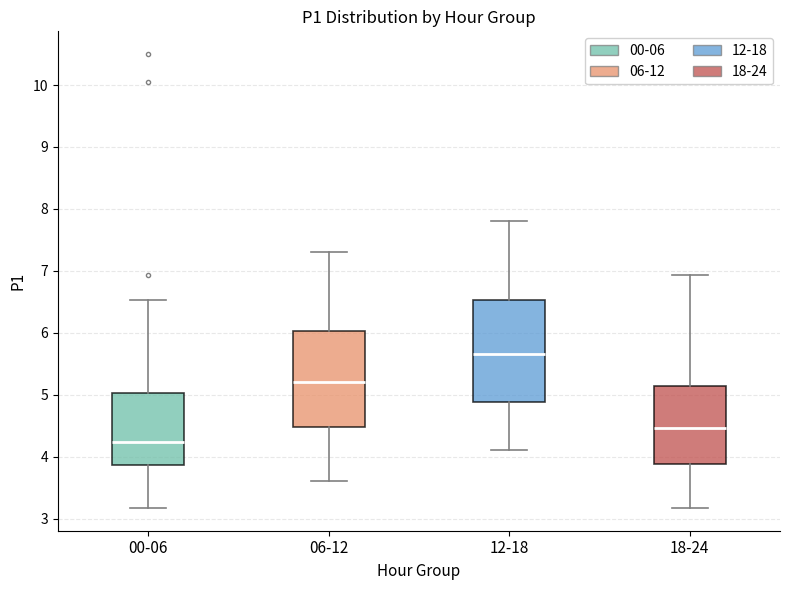

Which box has the highest median line?

12-18